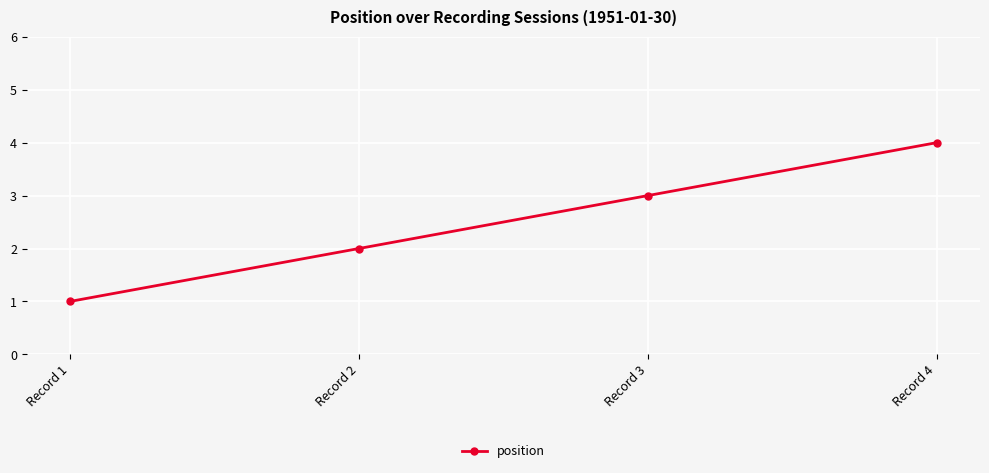

Between Record 3 and Record 1, which is larger?

Record 3